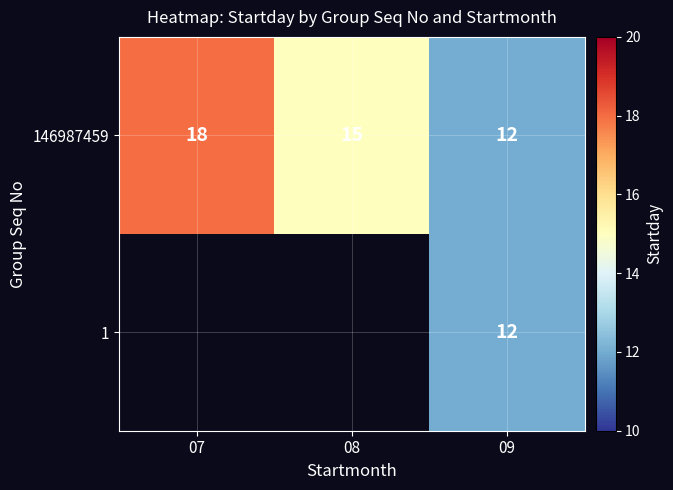

At which label does 146987459 first exceed 15?

07